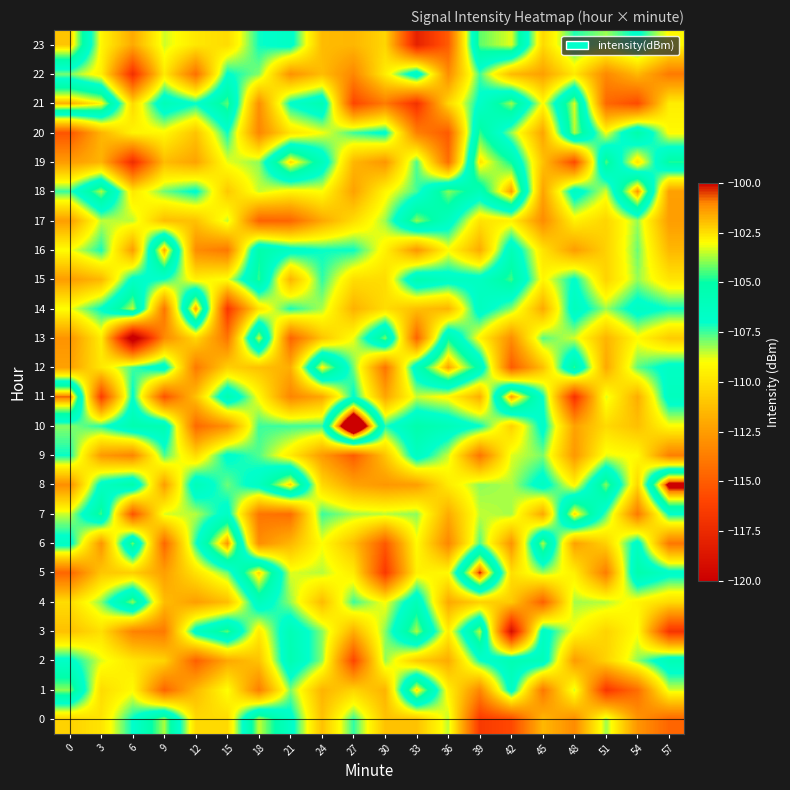

Rank the series at 33 from lowest to highest value.

23, 21, 13, 20, 16, 8, 14, 0, 2, 5, 6, 11, 7, 19, 18, 9, 12, 22, 4, 15, 10, 17, 3, 1